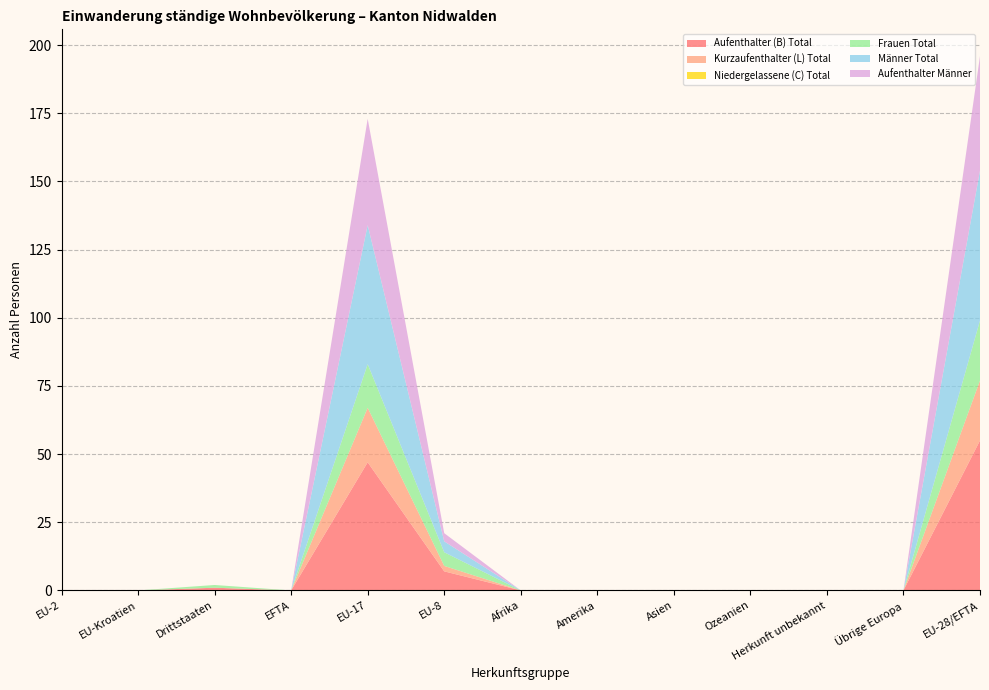

Reading left to right, extract all data points from this chart.

Aufenthalter (B) Total: EU-2=0	EU-Kroatien=0	Drittstaaten=1	EFTA=0	EU-17=47	EU-8=7	Afrika=0	Amerika=0	Asien=0	Ozeanien=0	Herkunft unbekannt=0	Übrige Europa=0	EU-28/EFTA=55
Kurzaufenthalter (L) Total: EU-2=0	EU-Kroatien=0	Drittstaaten=0	EFTA=0	EU-17=20	EU-8=2	Afrika=0	Amerika=0	Asien=0	Ozeanien=0	Herkunft unbekannt=0	Übrige Europa=0	EU-28/EFTA=22
Niedergelassene (C) Total: EU-2=0	EU-Kroatien=0	Drittstaaten=0	EFTA=0	EU-17=0	EU-8=0	Afrika=0	Amerika=0	Asien=0	Ozeanien=0	Herkunft unbekannt=0	Übrige Europa=0	EU-28/EFTA=0
Frauen Total: EU-2=0	EU-Kroatien=0	Drittstaaten=1	EFTA=0	EU-17=16	EU-8=5	Afrika=0	Amerika=0	Asien=0	Ozeanien=0	Herkunft unbekannt=0	Übrige Europa=0	EU-28/EFTA=22
Männer Total: EU-2=0	EU-Kroatien=0	Drittstaaten=0	EFTA=0	EU-17=51	EU-8=4	Afrika=0	Amerika=0	Asien=0	Ozeanien=0	Herkunft unbekannt=0	Übrige Europa=0	EU-28/EFTA=55
Aufenthalter Männer: EU-2=0	EU-Kroatien=0	Drittstaaten=0	EFTA=0	EU-17=39	EU-8=3	Afrika=0	Amerika=0	Asien=0	Ozeanien=0	Herkunft unbekannt=0	Übrige Europa=0	EU-28/EFTA=42